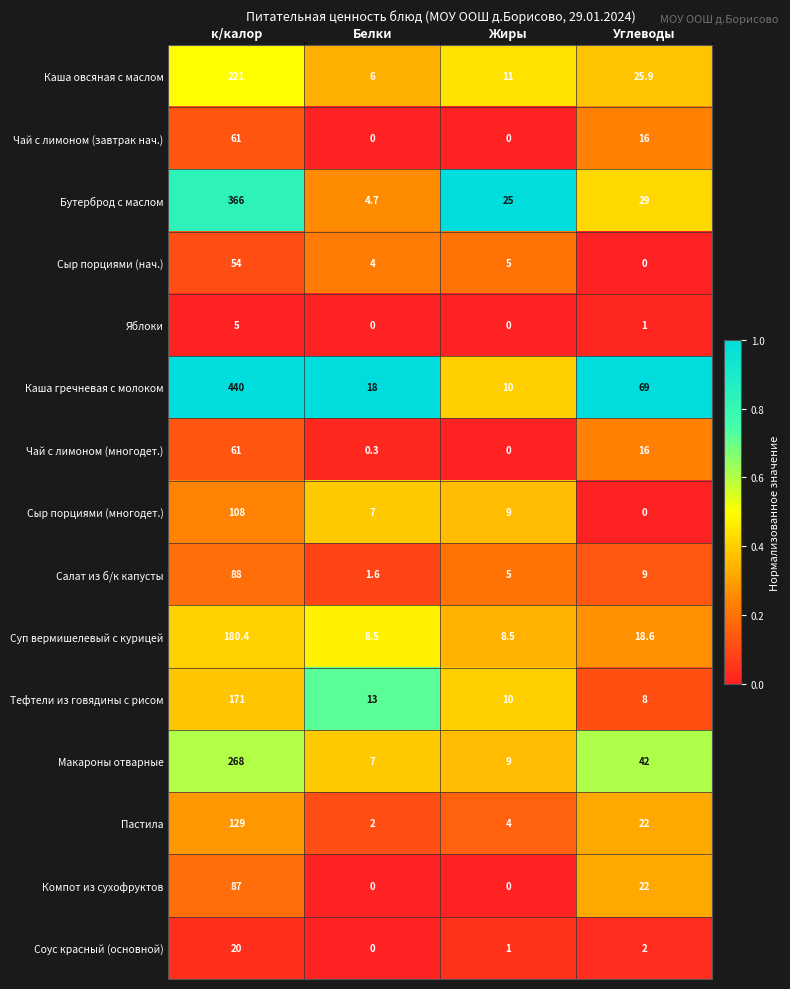

Which series changed the most between Белки and Жиры?

Бутерброд с маслом